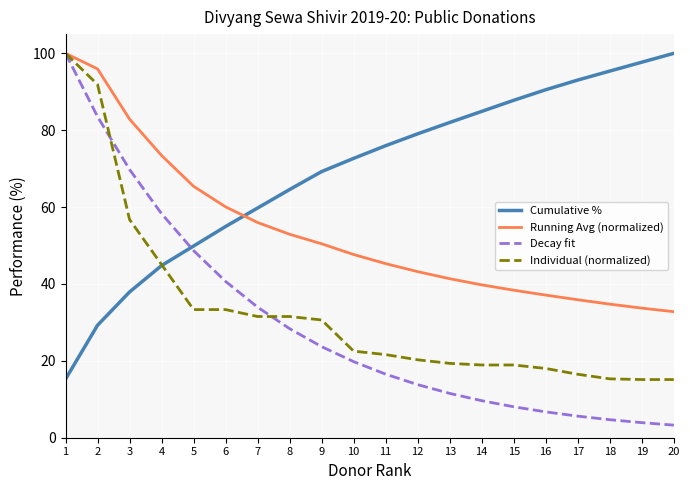

True or false: Individual (normalized) and Decay fit cross at least once.

True